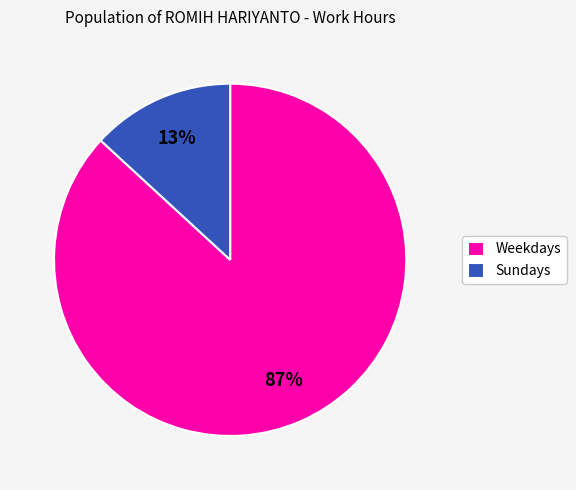

To the nearest percent, what is the difference between the largest and smallest slice percentages?

74%